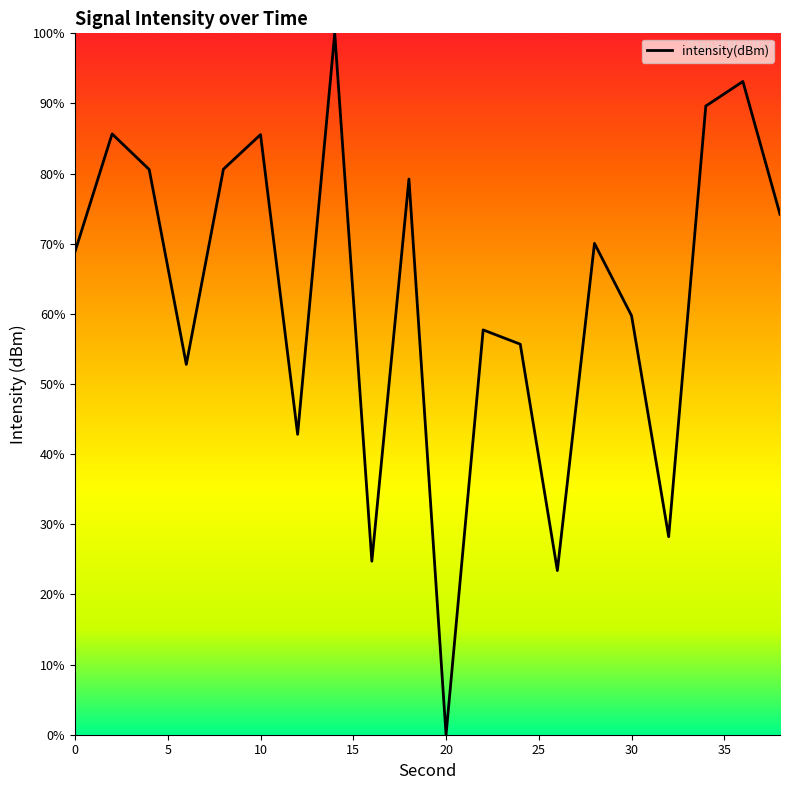

What is the maximum value shown in the chart?

100.0